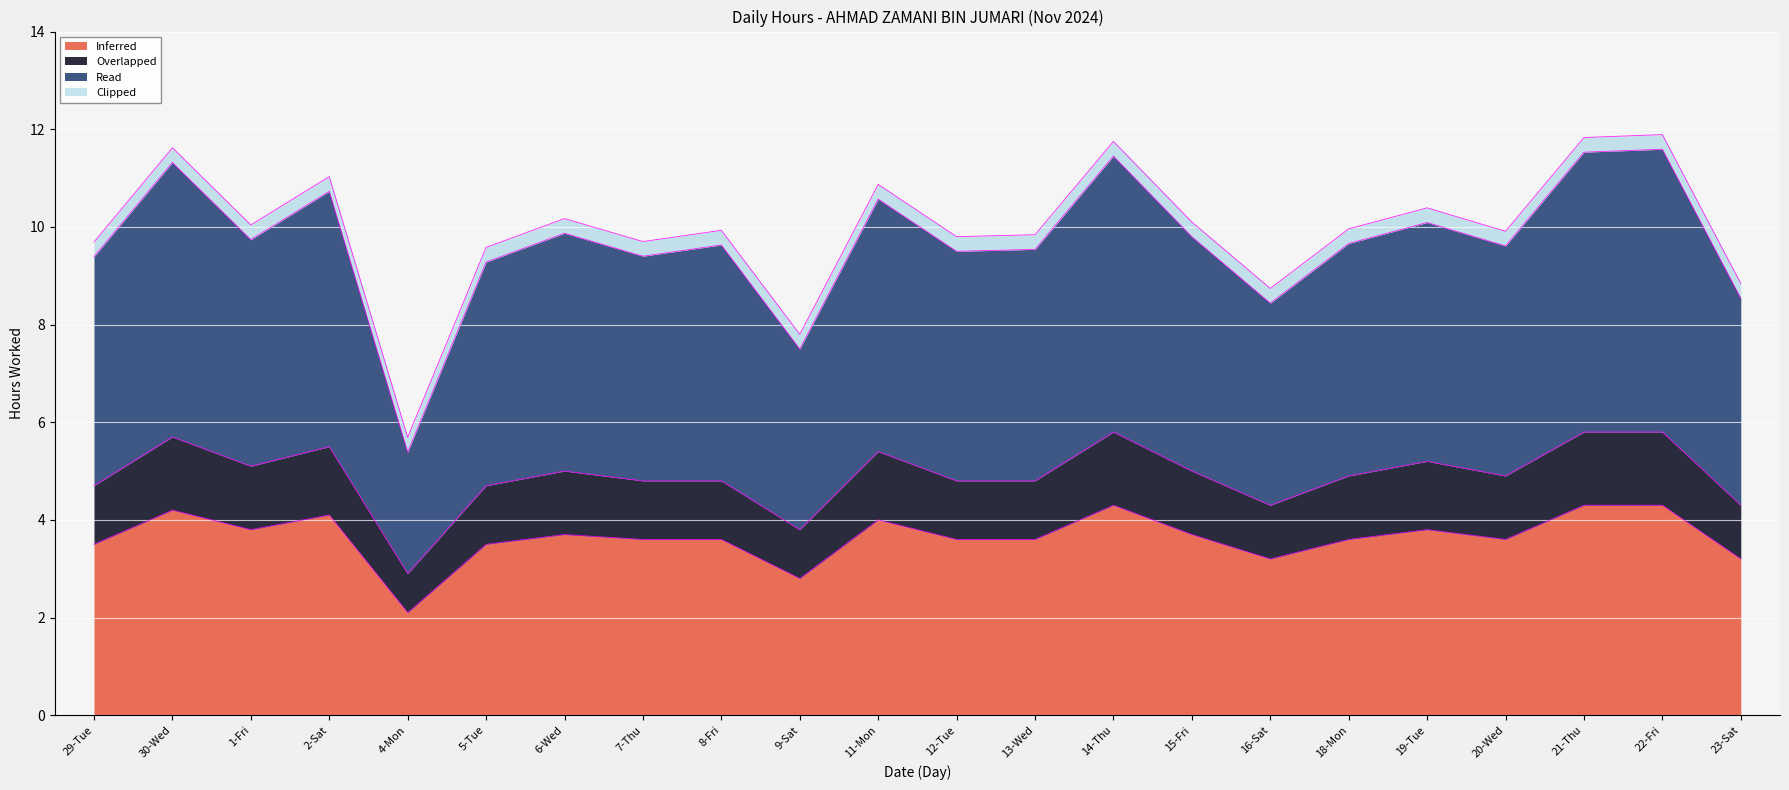

Which series changed the most between 30-Wed and 11-Mon?

Read